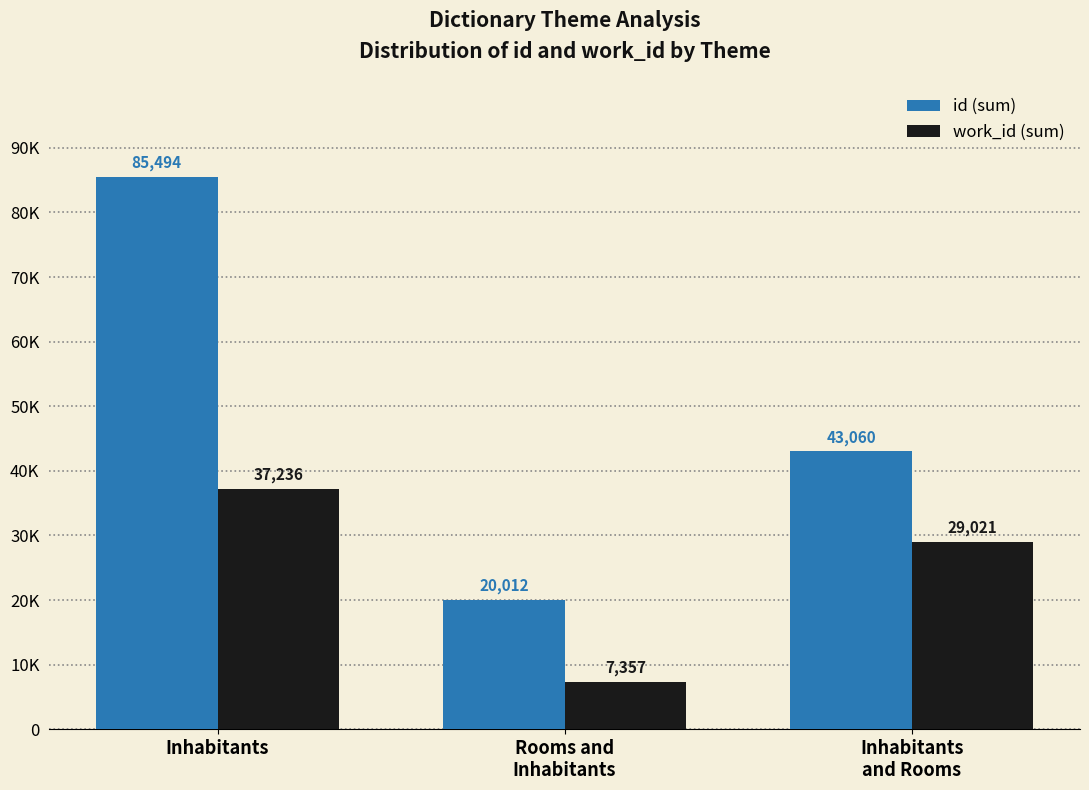

Does the chart contain stacked bars?

No